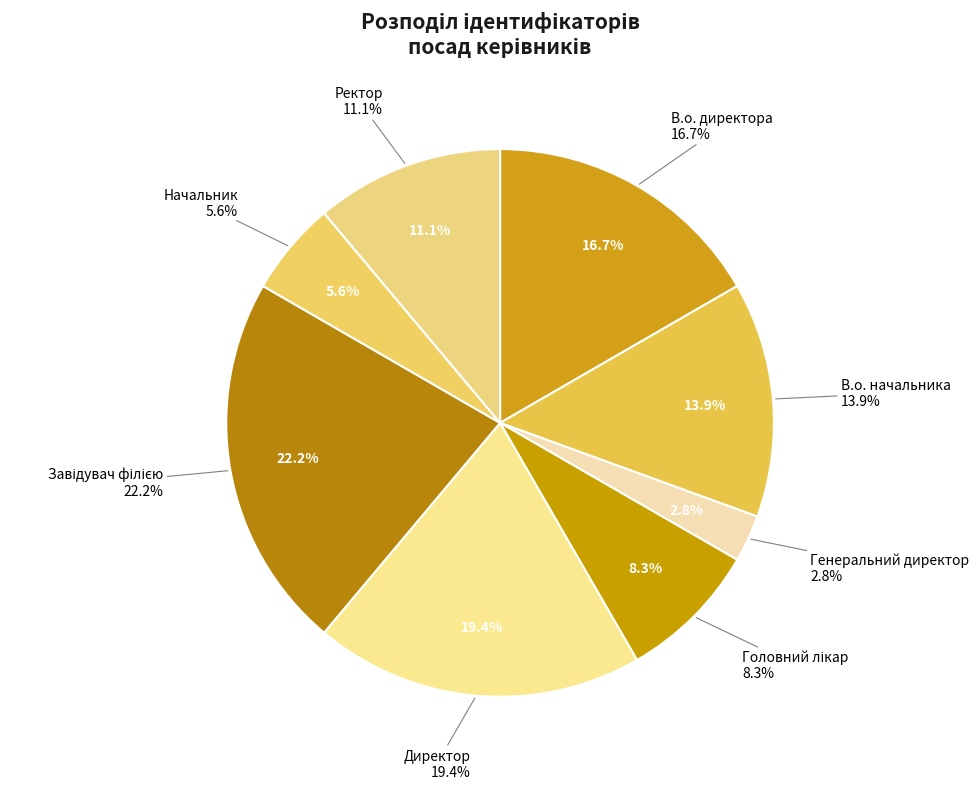

What portion of the pie excludes В.о. начальника?

86.1%